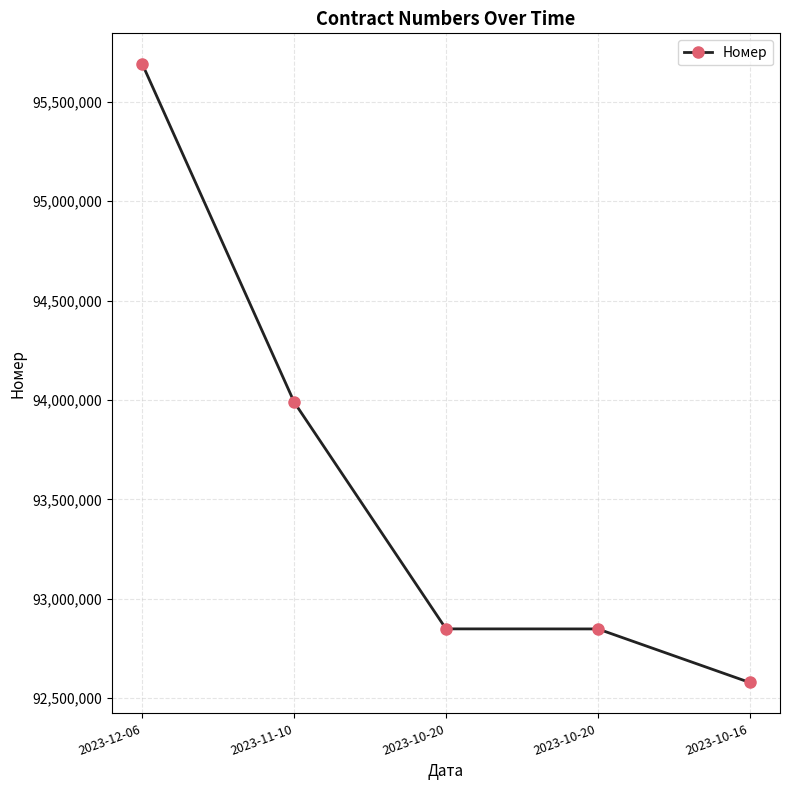

True or false: the data shows 92578528 at 2023-10-16.

True